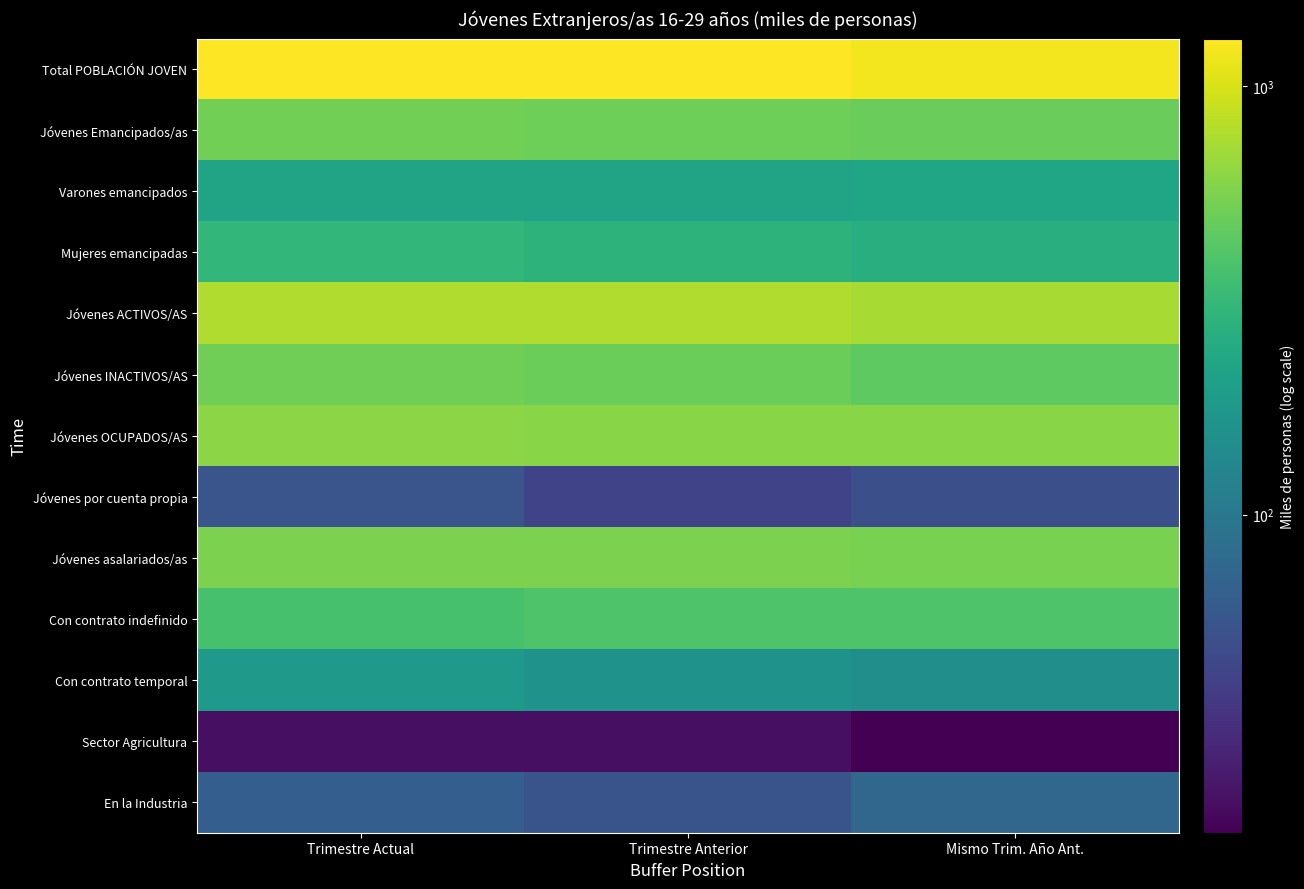

Between Trimestre Actual and Mismo Trim. Año Ant., which is larger?

Trimestre Actual